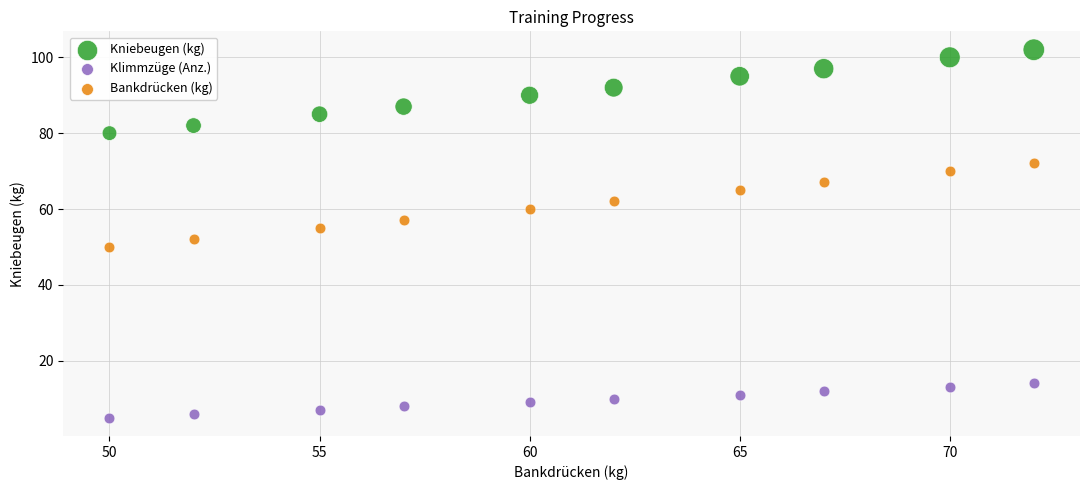

Which series contains the highest Y value?

Kniebeugen (kg)